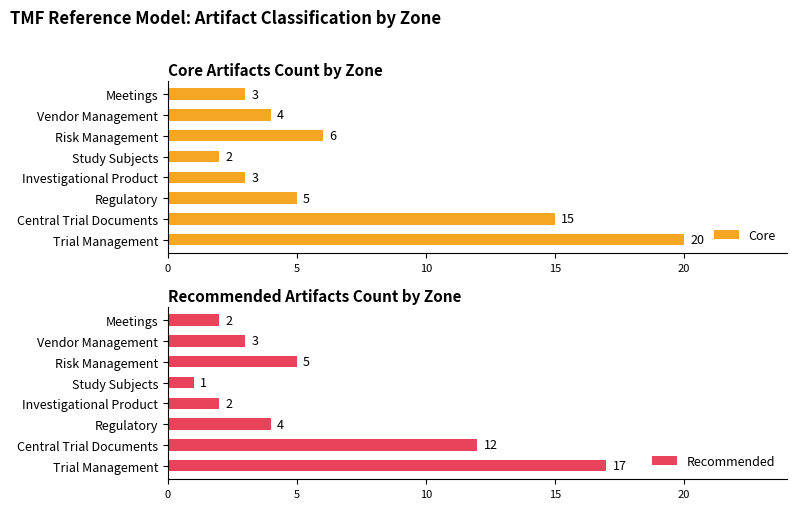

Is it true that Core equals 2 at Vendor Management?

False